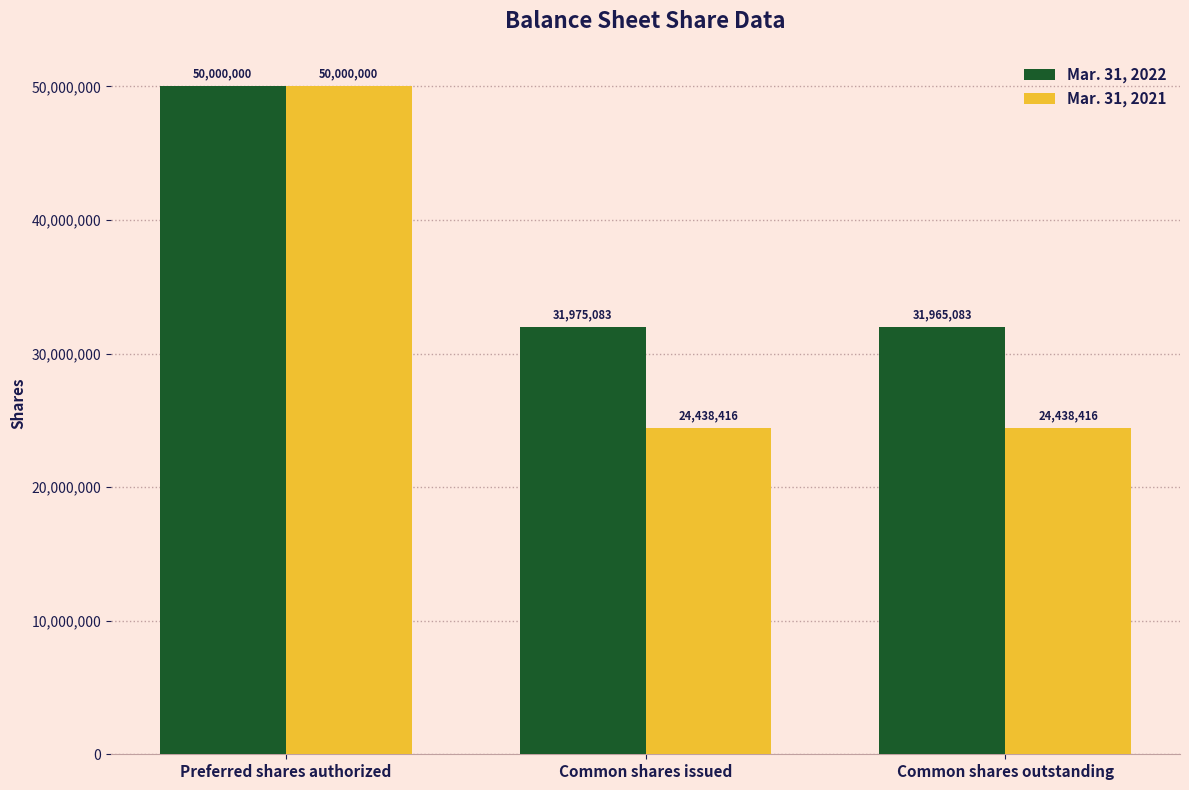

What is the spread (max minus min) of values at Common shares issued?

7536667